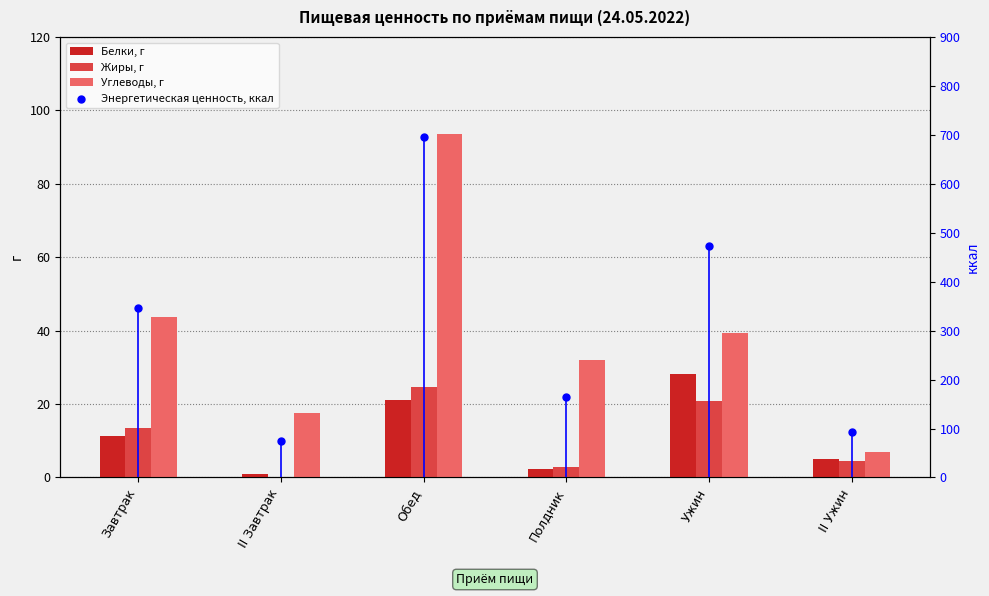

Which series contains the highest Y value?

Энергетическая ценность, ккал